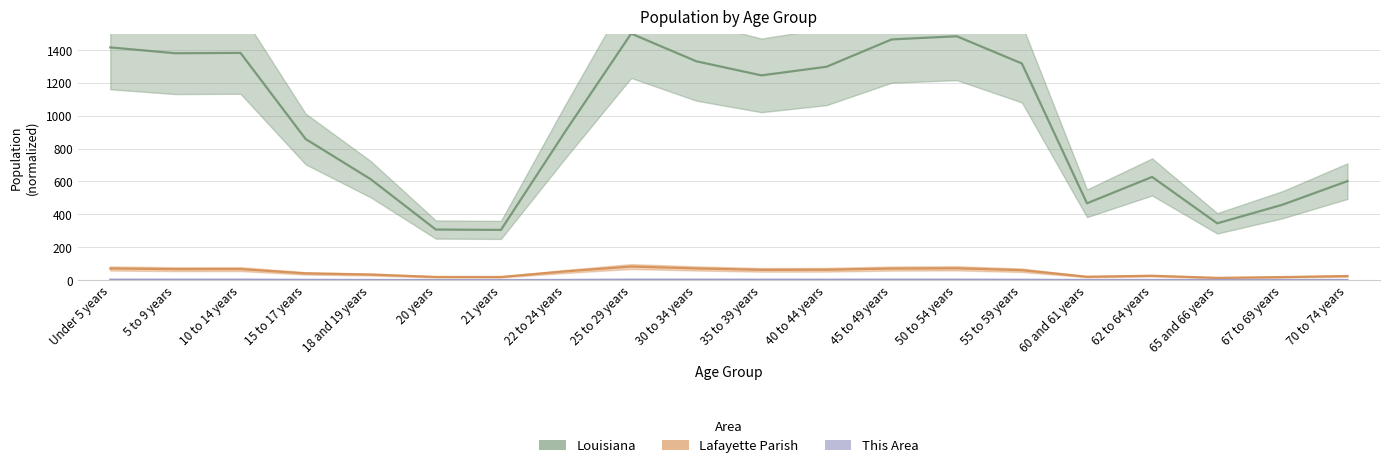

True or false: Louisiana and This Area intersect in this chart.

False